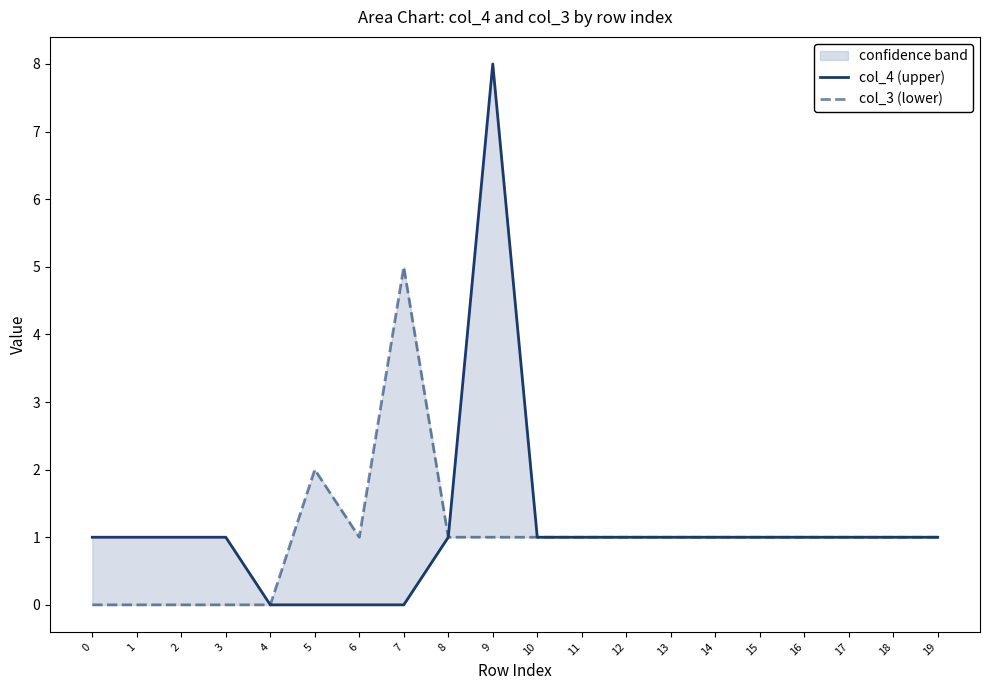

Rank the series at 9 from lowest to highest value.

col_3 (lower), col_4 (upper)